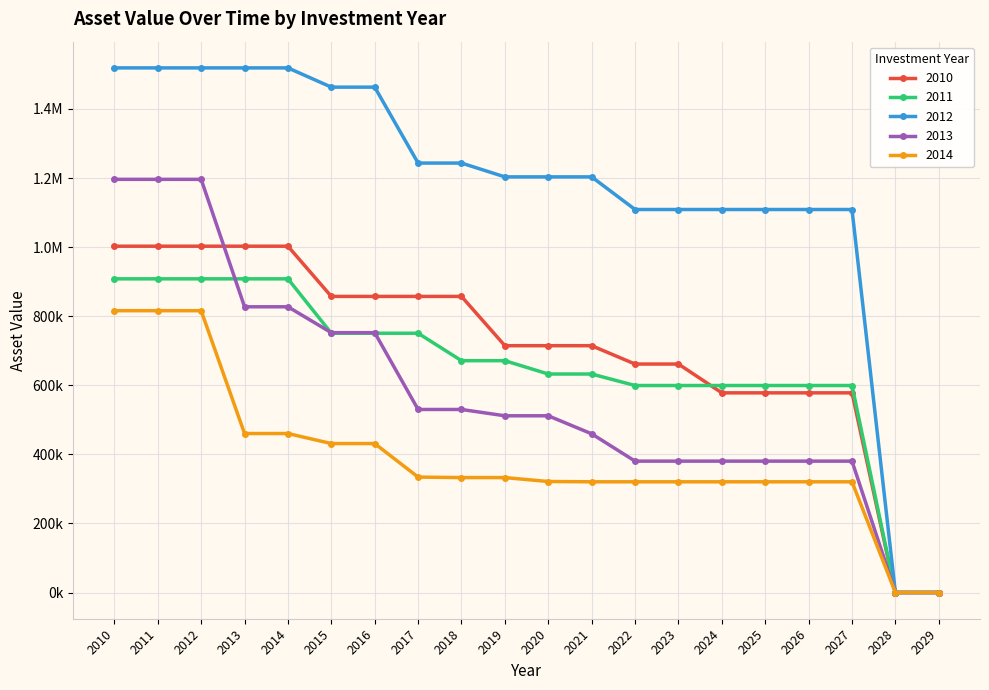

At which label does 2014 first exceed 332721?

2010